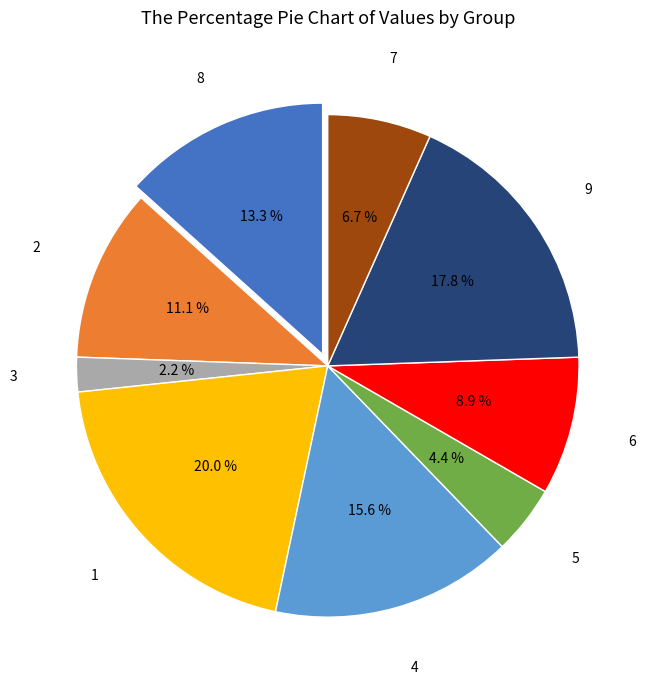

How many segments does this pie chart have?

9